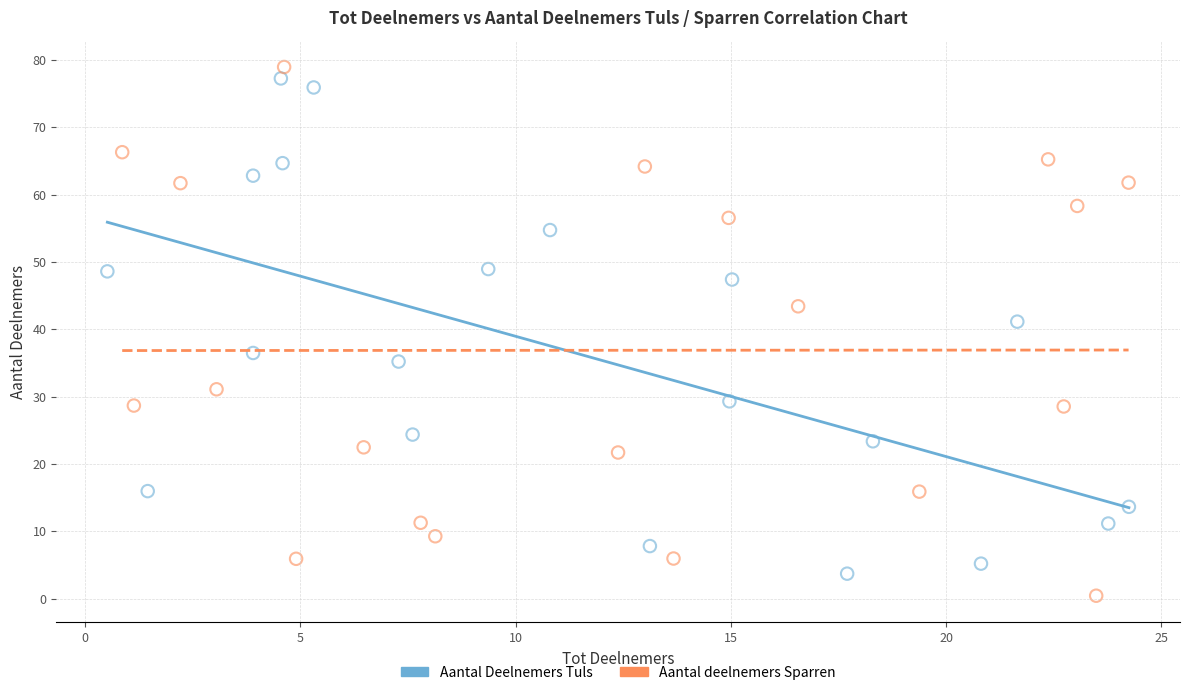

What are all the series names shown in the legend?

Aantal Deelnemers Tuls, Aantal deelnemers Sparren